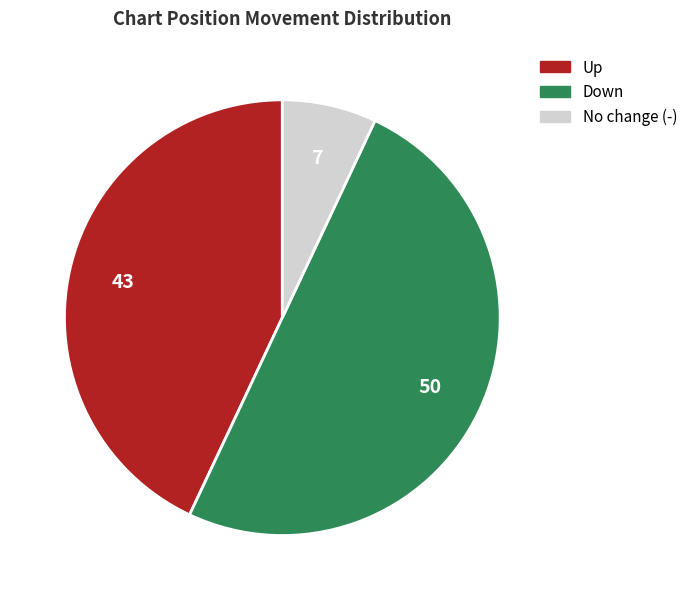

To the nearest percent, what is the difference between the largest and smallest slice percentages?

43%